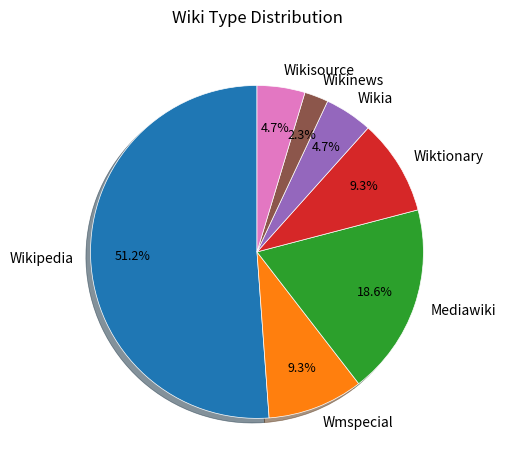

Approximately how many times larger is the value at Wmspecial compared to Wikinews?

4.0